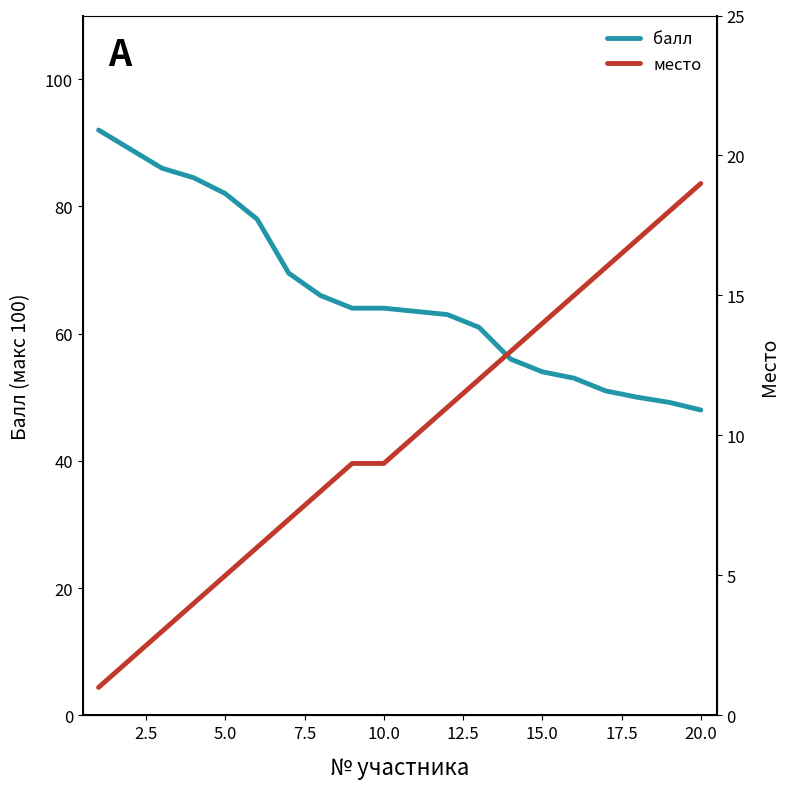

What is the difference between the maximum and minimum values in the балл series?

44.0